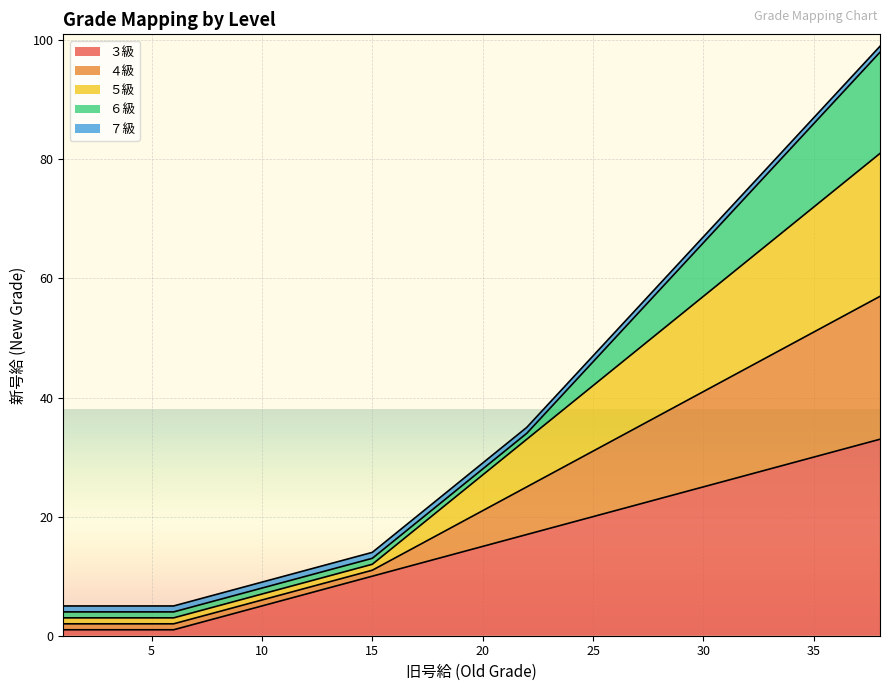

True or false: ３級 and ４級 intersect in this chart.

False